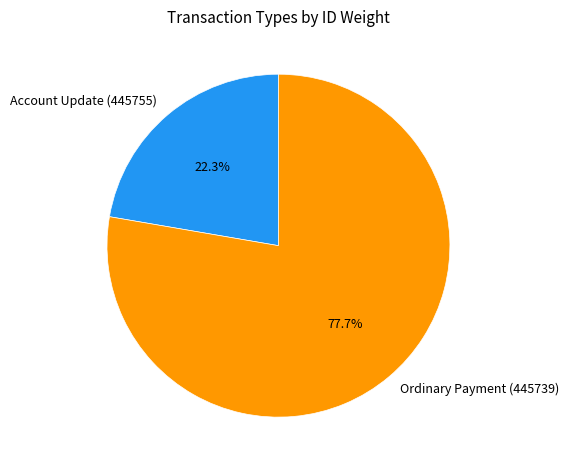

To the nearest percent, what percentage of the pie is Account Update (445755)?

22%